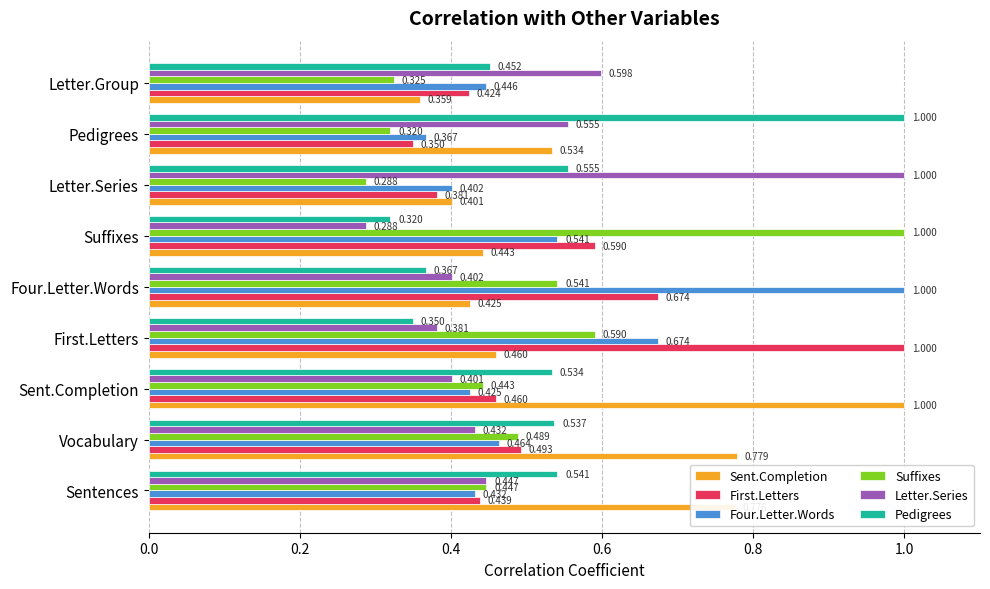

Which series changed the most between Vocabulary and Letter.Series?

Letter.Series